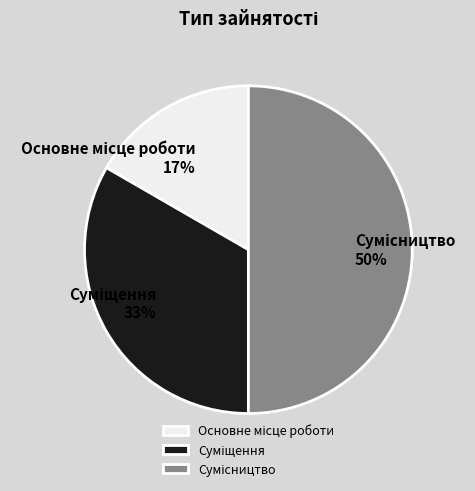

To the nearest percent, what is the average slice percentage?

33%